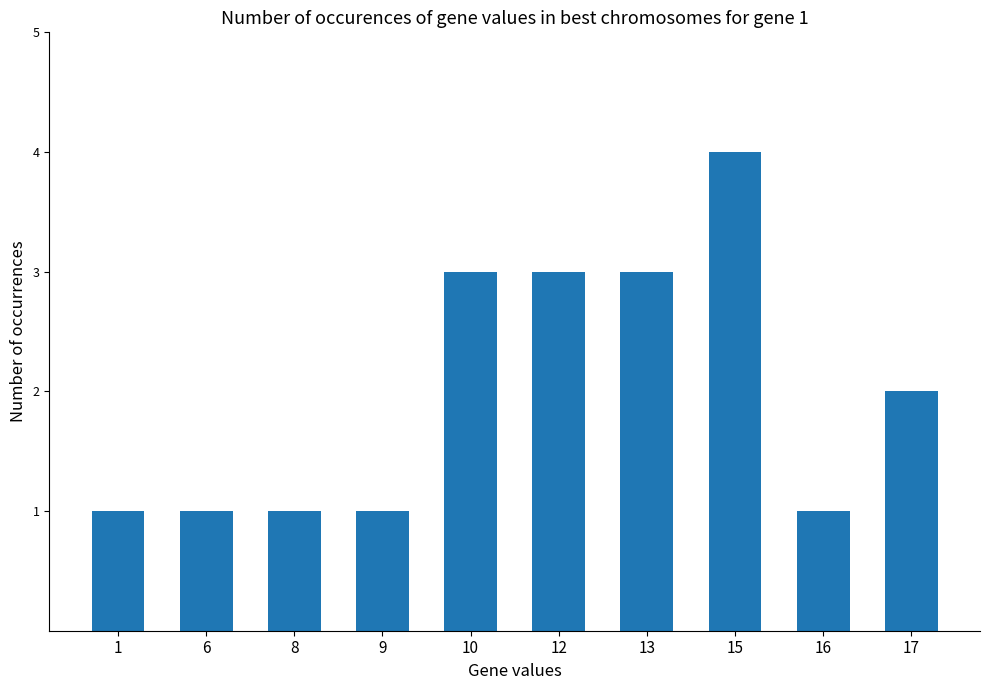

Reading left to right, transcribe all the data shown in this chart.

1	1	1	1	3	3	3	4	1	2